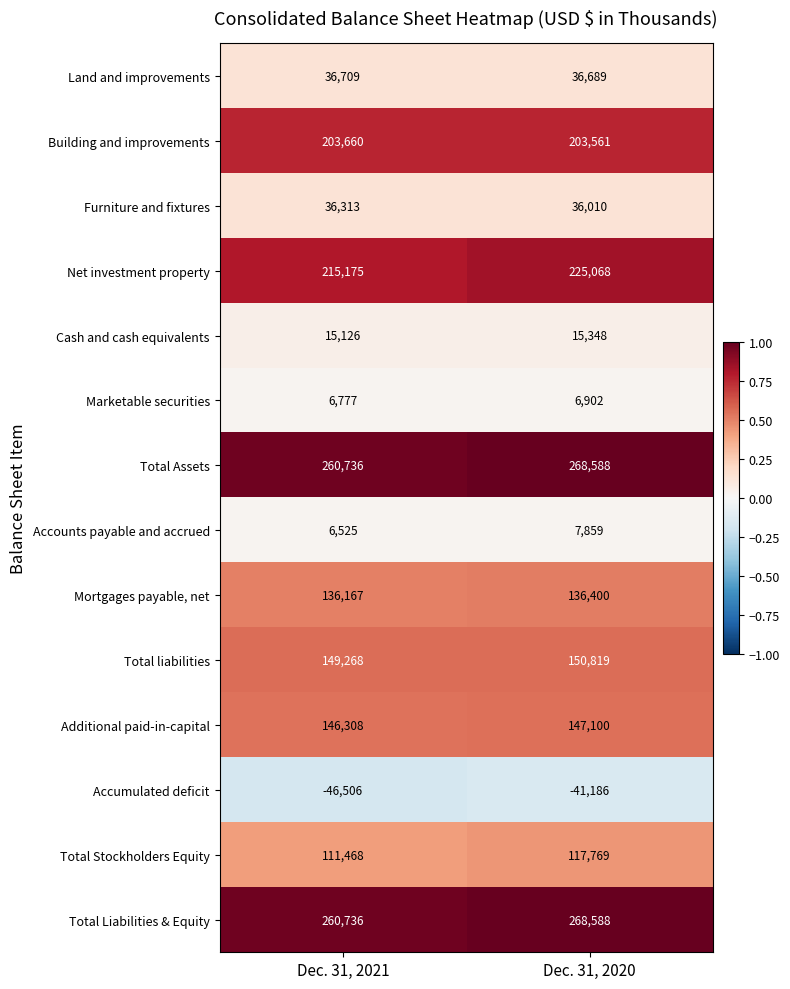

What is the difference between the Marketable securities values at Dec. 31, 2021 and Dec. 31, 2020?

125